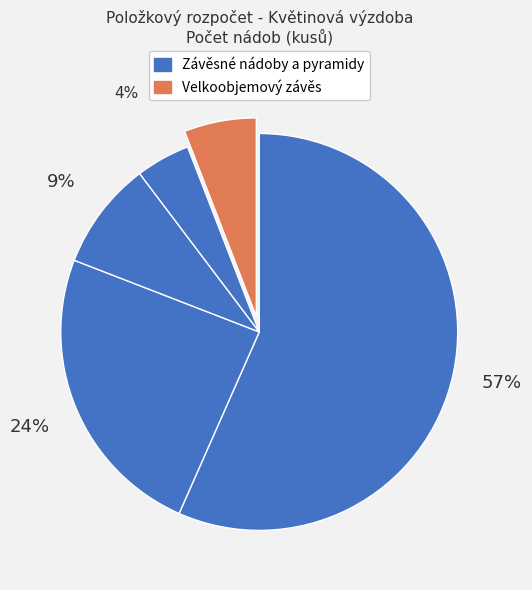

Count the number of slices in the pie.

5